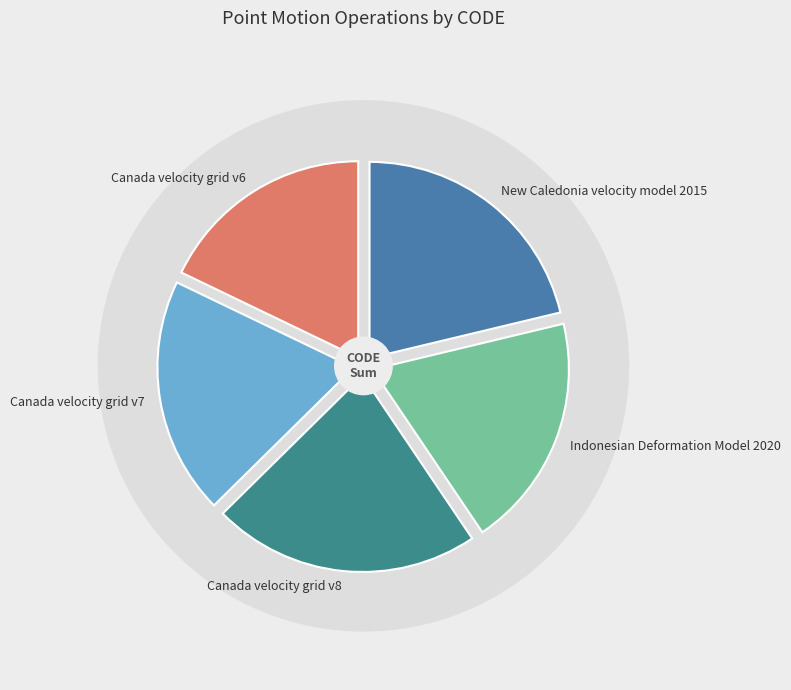

To the nearest percent, what portion does Canada velocity grid v8 represent?

22%